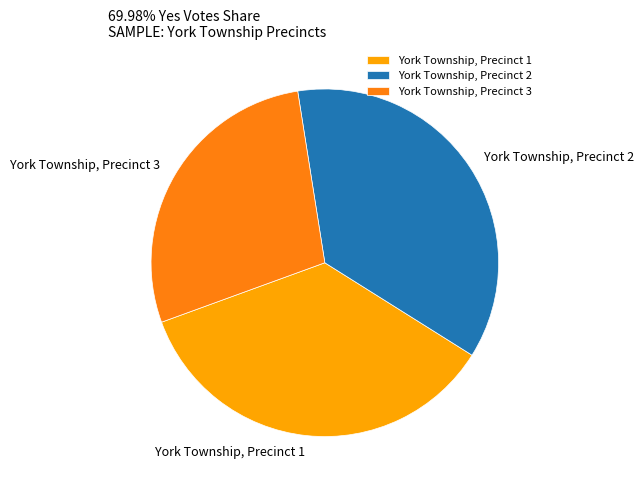

Is York Township, Precinct 3 the majority of the pie?

No